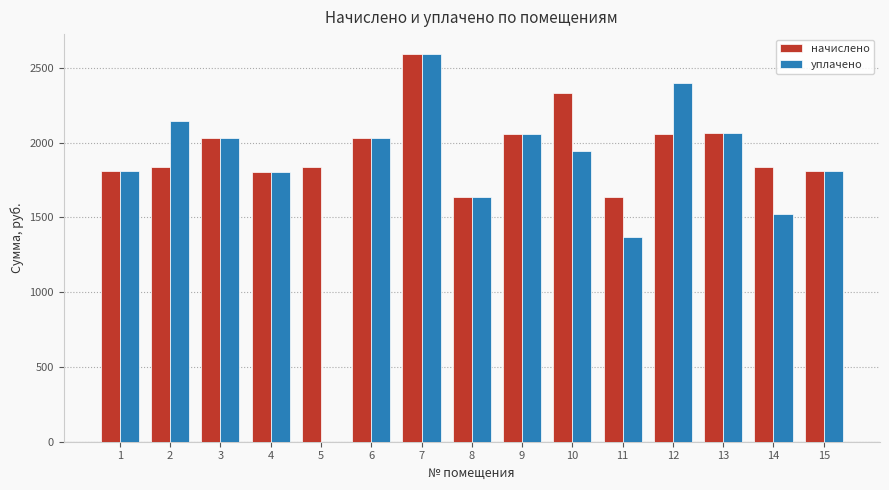

What value does the начислено series have at 4?

1805.0